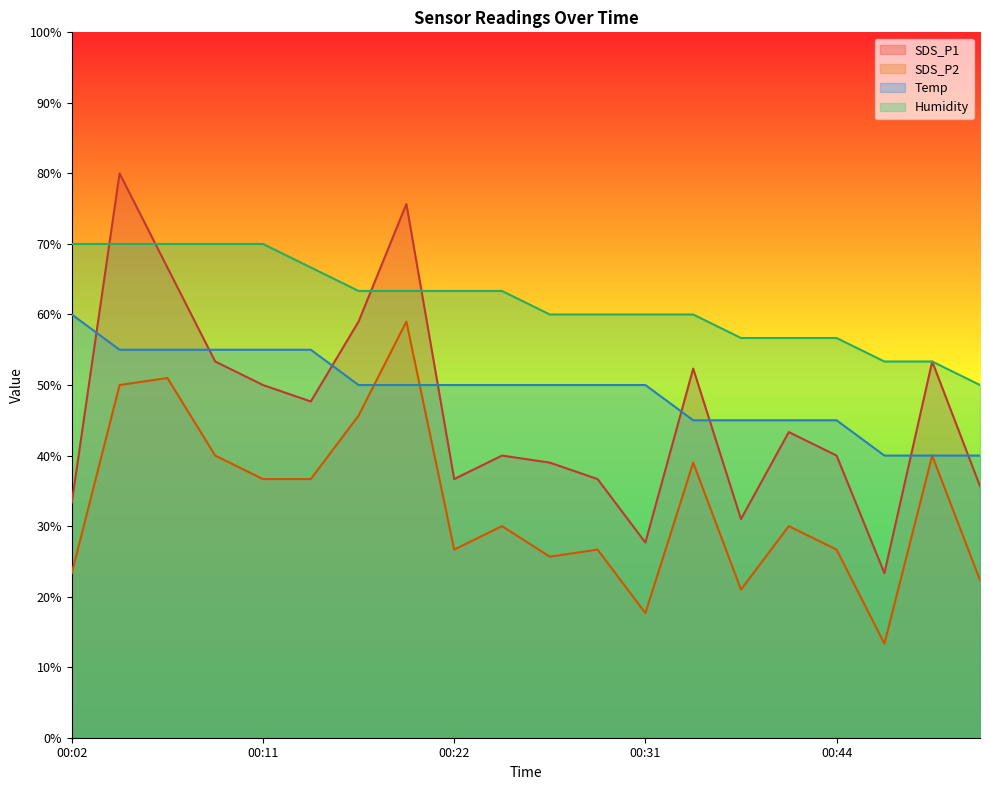

Between 00:04 and 00:34, which series saw the biggest shift?

SDS_P1